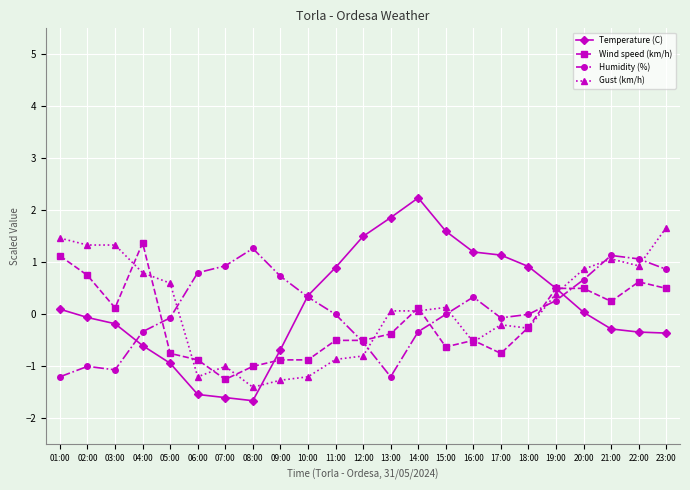

What is the label of the 15th point from the right?

09:00